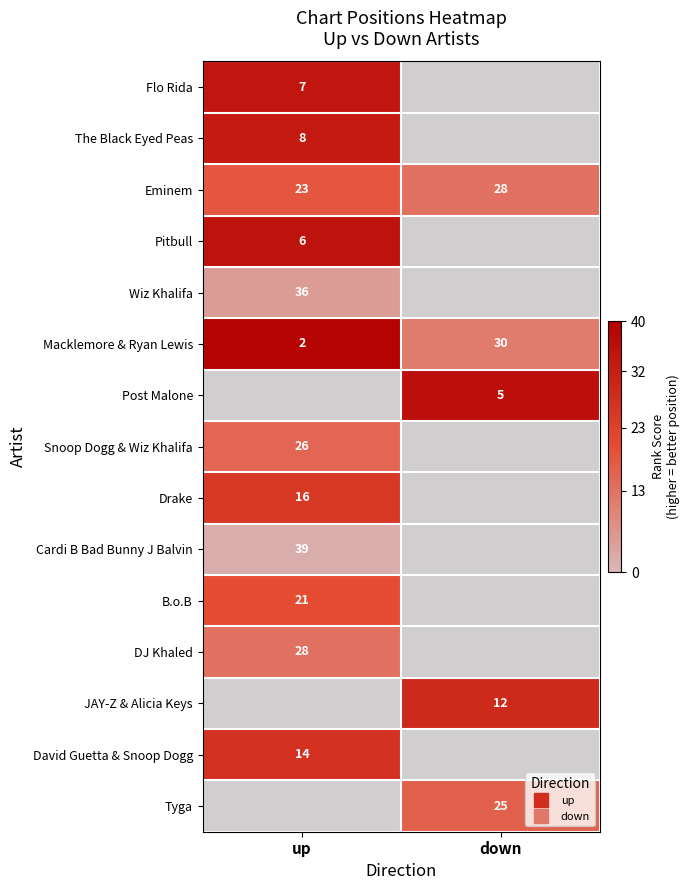

True or false: Eminem has a value of 18.0 at up.

True